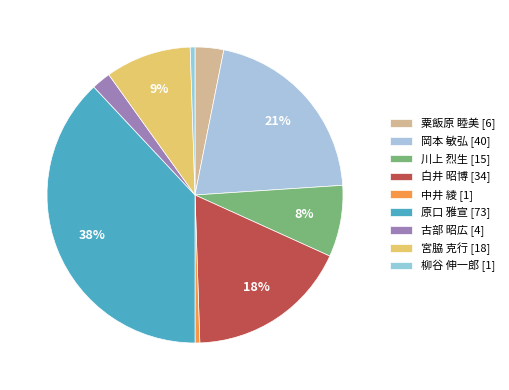

How many segments does this pie chart have?

9